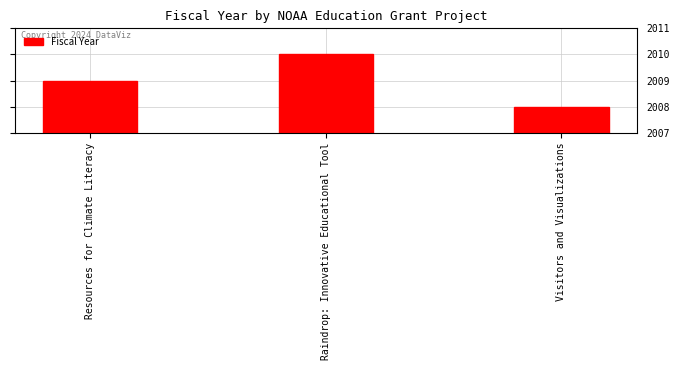

Reading right to left, extract all data points from this chart.

Visitors and Visualizations=2008	Raindrop: Innovative Educational Tool=2010	Resources for Climate Literacy=2009